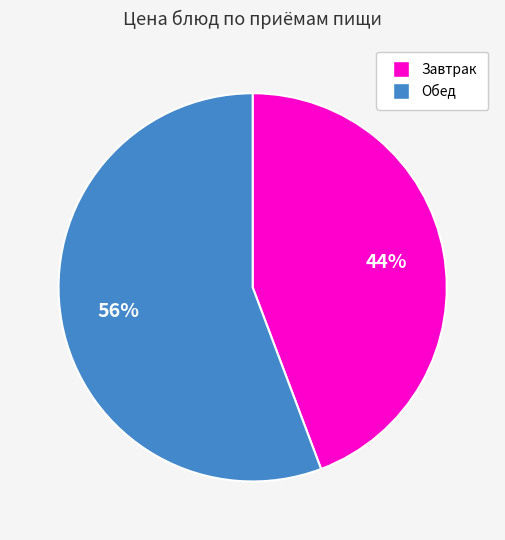

To the nearest percent, what is the average slice percentage?

50%